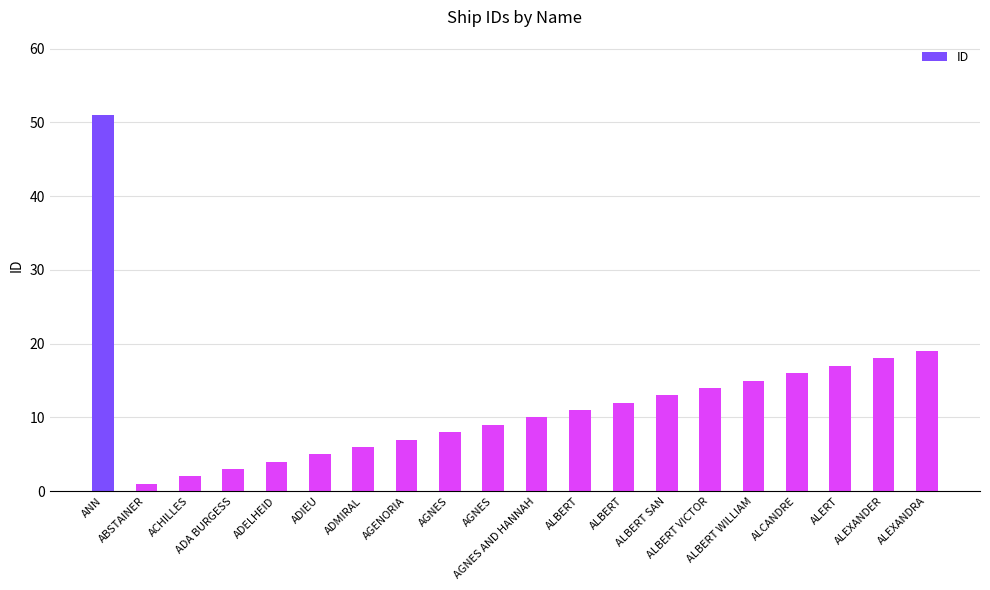

How many bars are there in total?

20